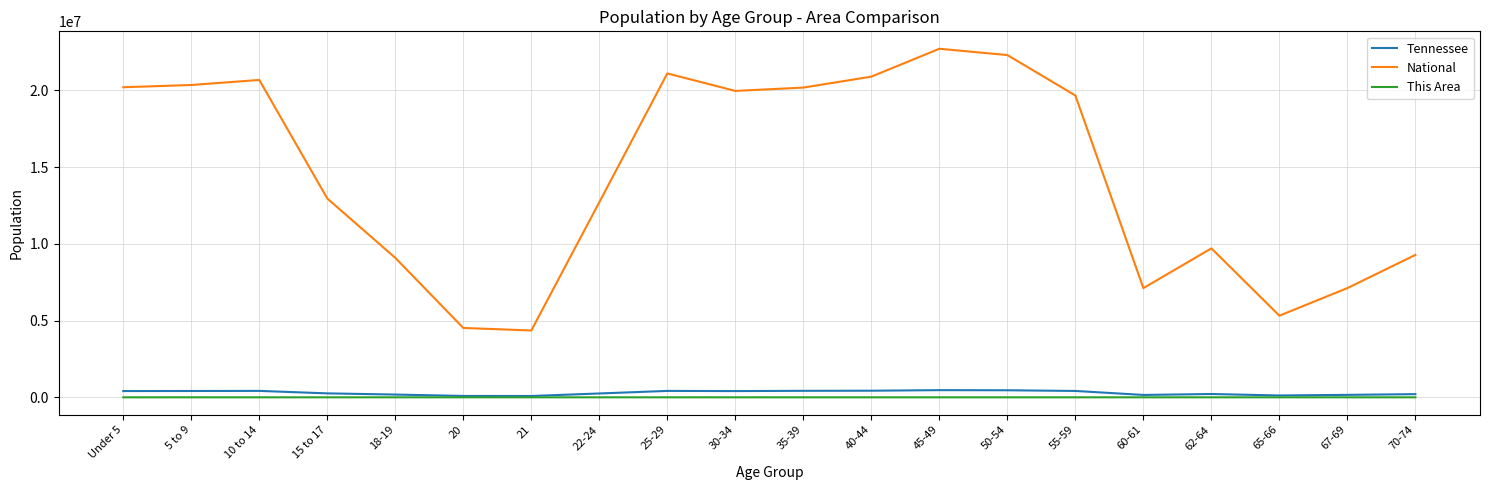

What is the difference between the maximum and minimum values in the This Area series?

28